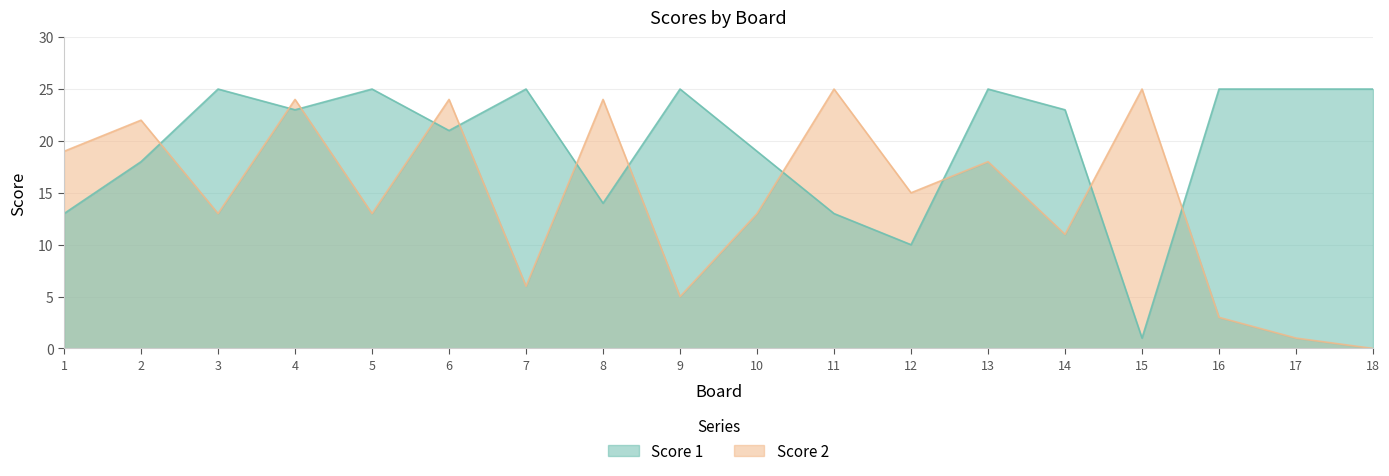

What is the total value across all series at 7?

31